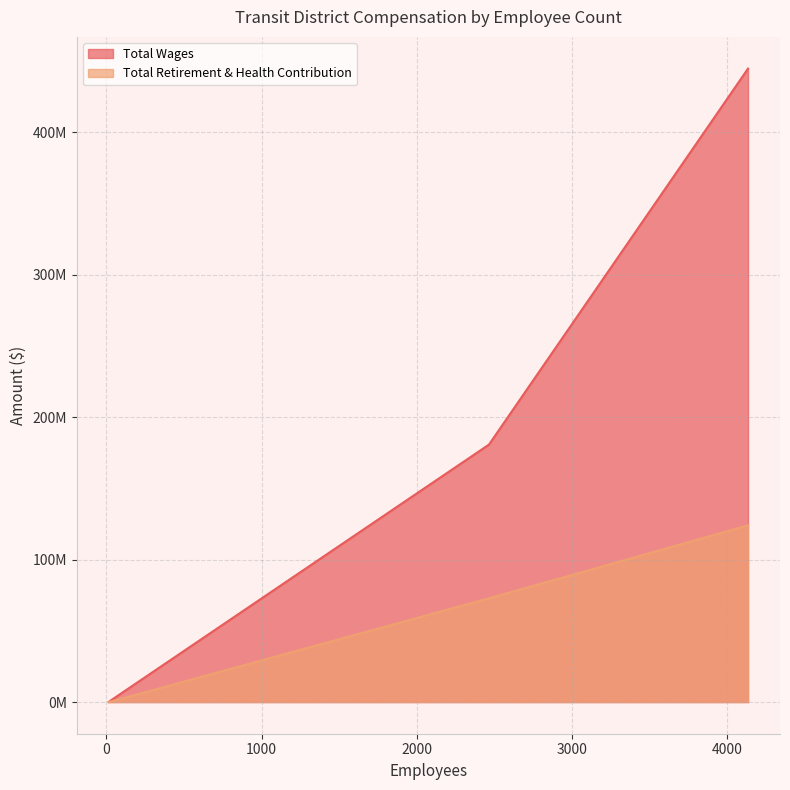

List the series in order of their overall mean, highest first.

Total Wages, Total Retirement & Health Contribution